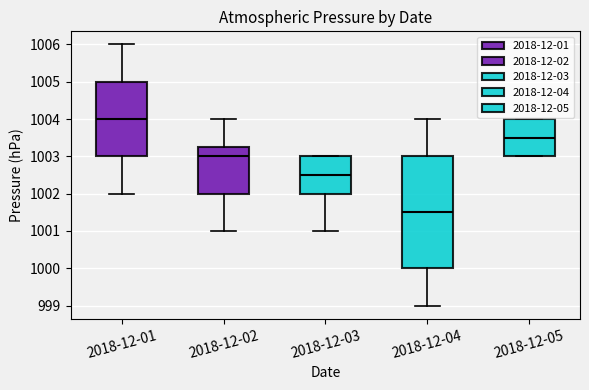

Comparing the boxes themselves (not the whiskers), which one is the tallest?

2018-12-04